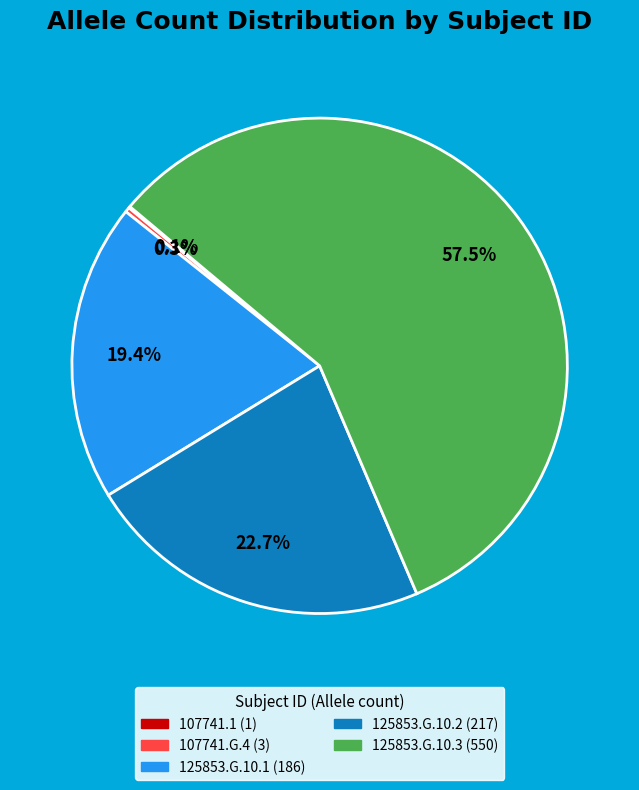

Does 125853.G.10.3 represent more than half of the total?

Yes